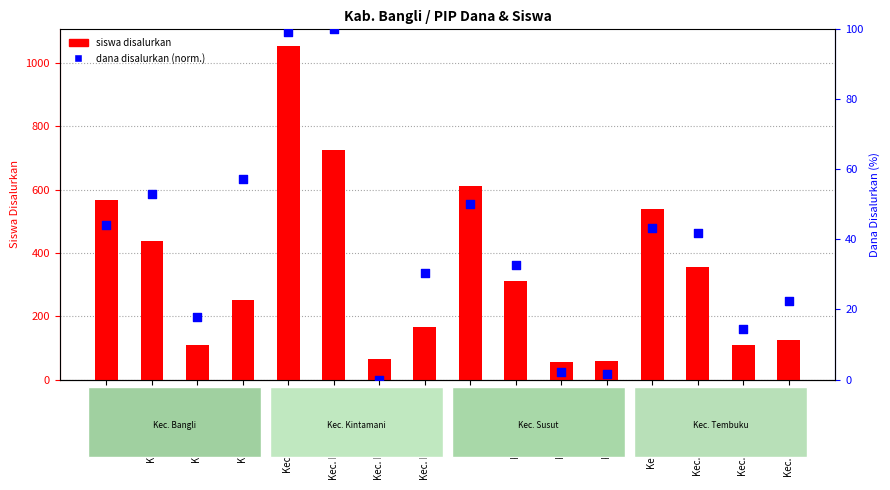

Is the value of siswa disalurkan at Kec. Susut SMK greater than the value of dana disalurkan (normalized) at Kab. Bangli SMA?

Yes